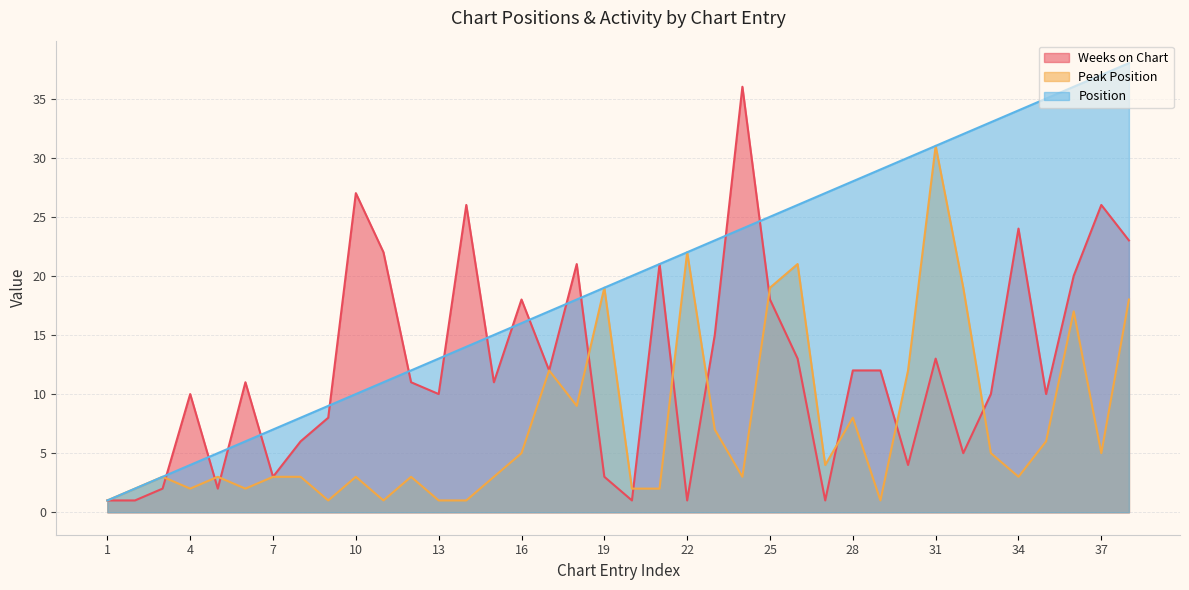

What is the total value across all series at 28?

48